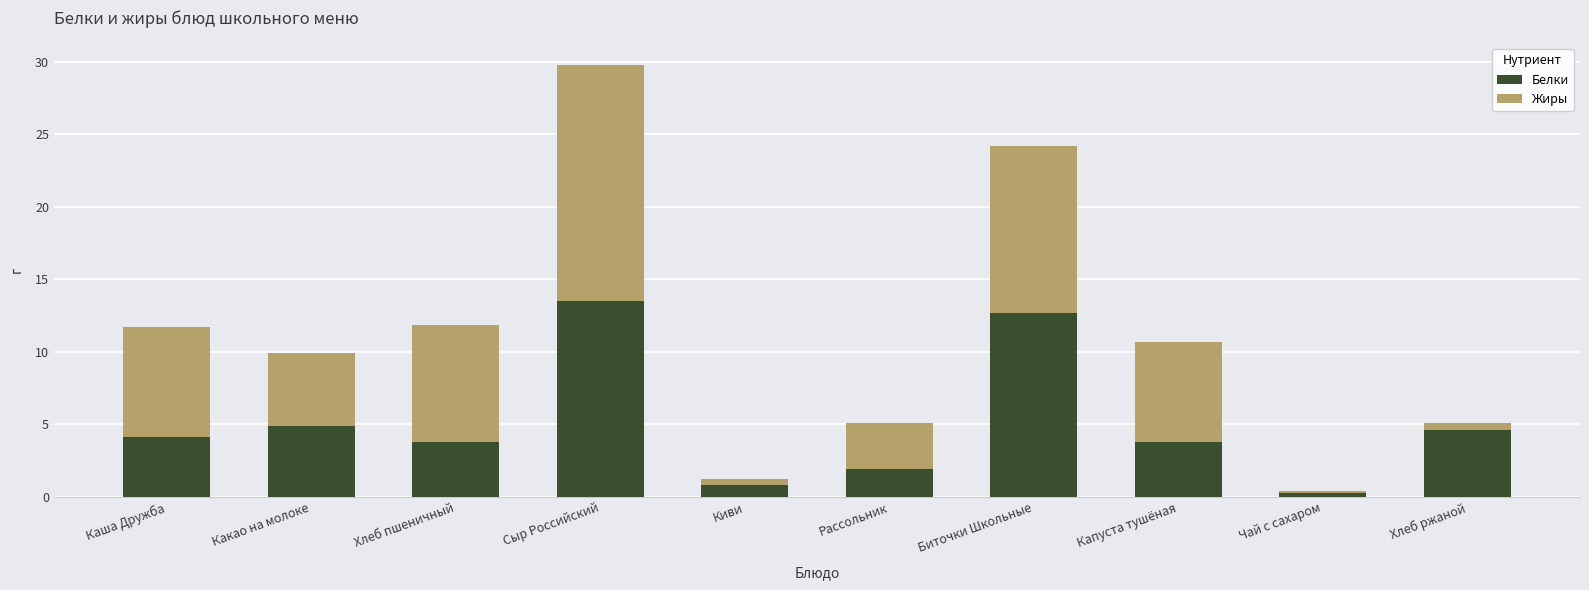

True or false: Белки has a value of 3.8 at Хлеб пшеничный.

True